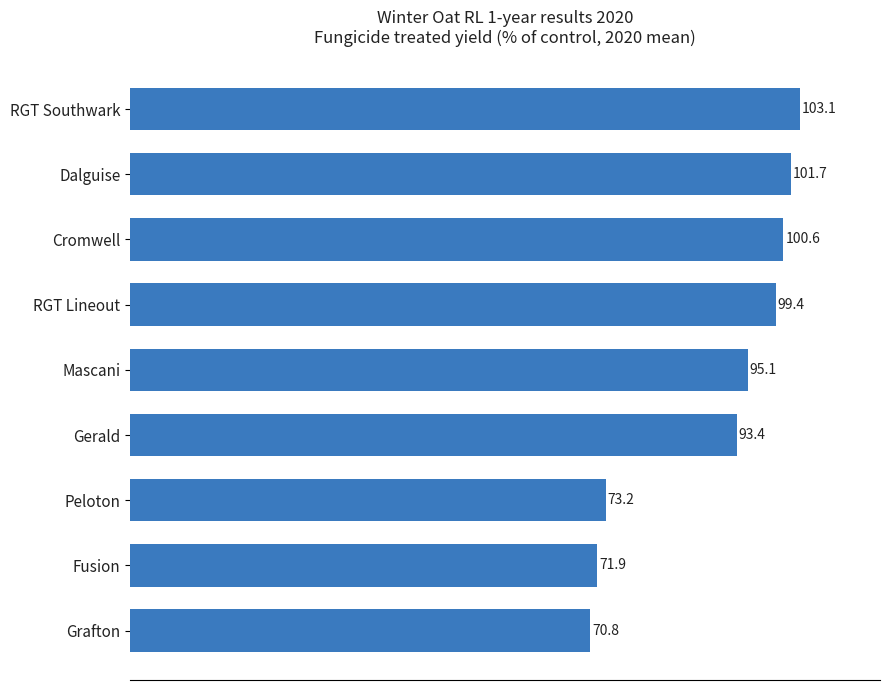

Reading top to bottom, transcribe all the data shown in this chart.

RGT Southwark=103.1	Dalguise=101.7	Cromwell=100.6	RGT Lineout=99.4	Mascani=95.1	Gerald=93.4	Peloton=73.2	Fusion=71.9	Grafton=70.8